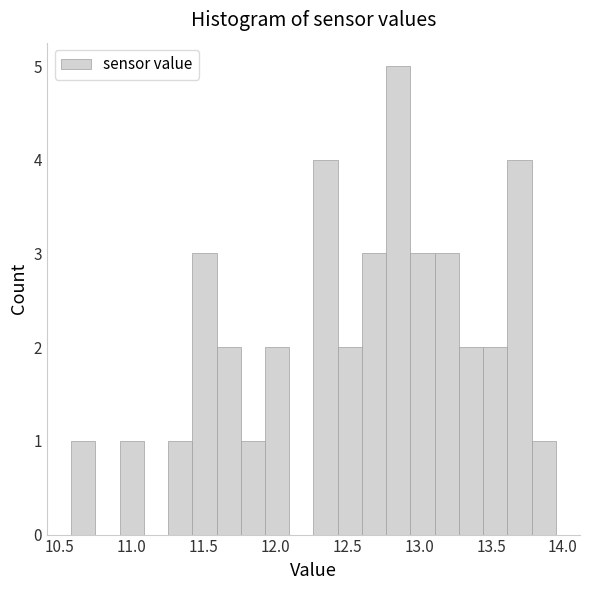

Read against the x-axis, roughly where is the centre of the tallest bar?

12.85